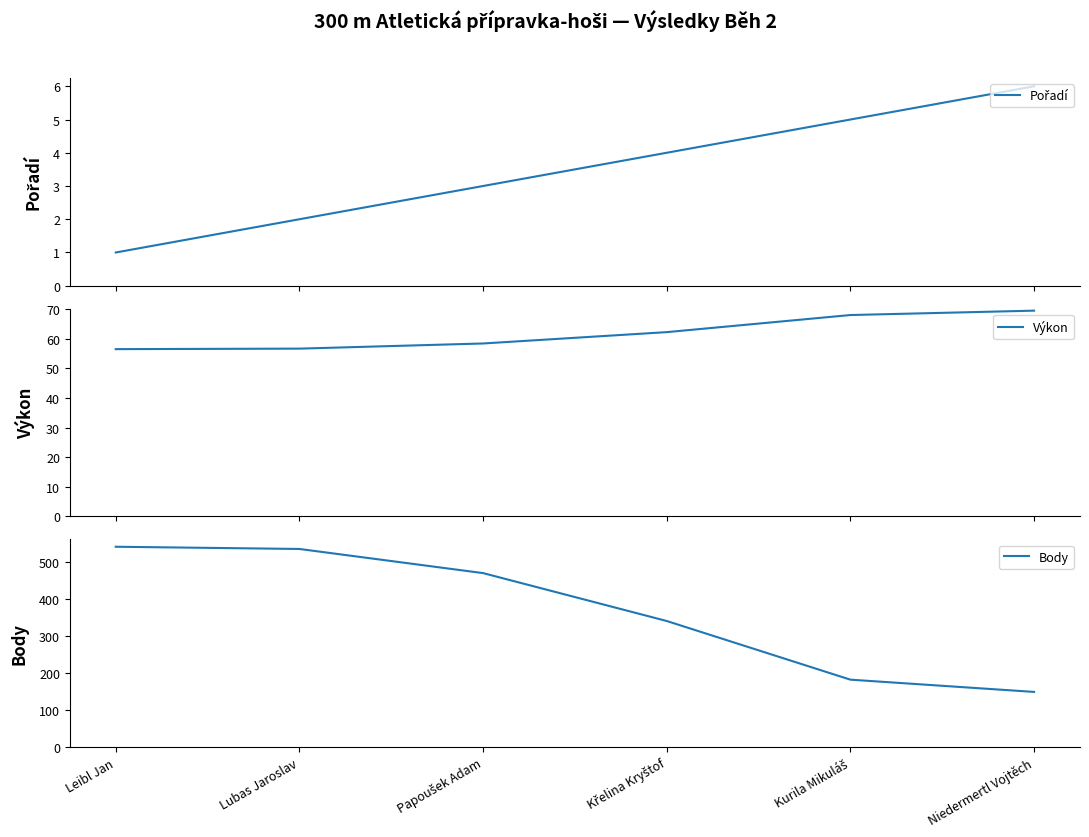

Reading left to right, what are all the values shown in this chart?

Pořadí: 1.0	2.0	3.0	4.0	5.0	6.0
Výkon: 56.5	56.7	58.4	62.2	68.0	69.5
Body: 540.0	534.0	469.0	340.0	182.0	149.0